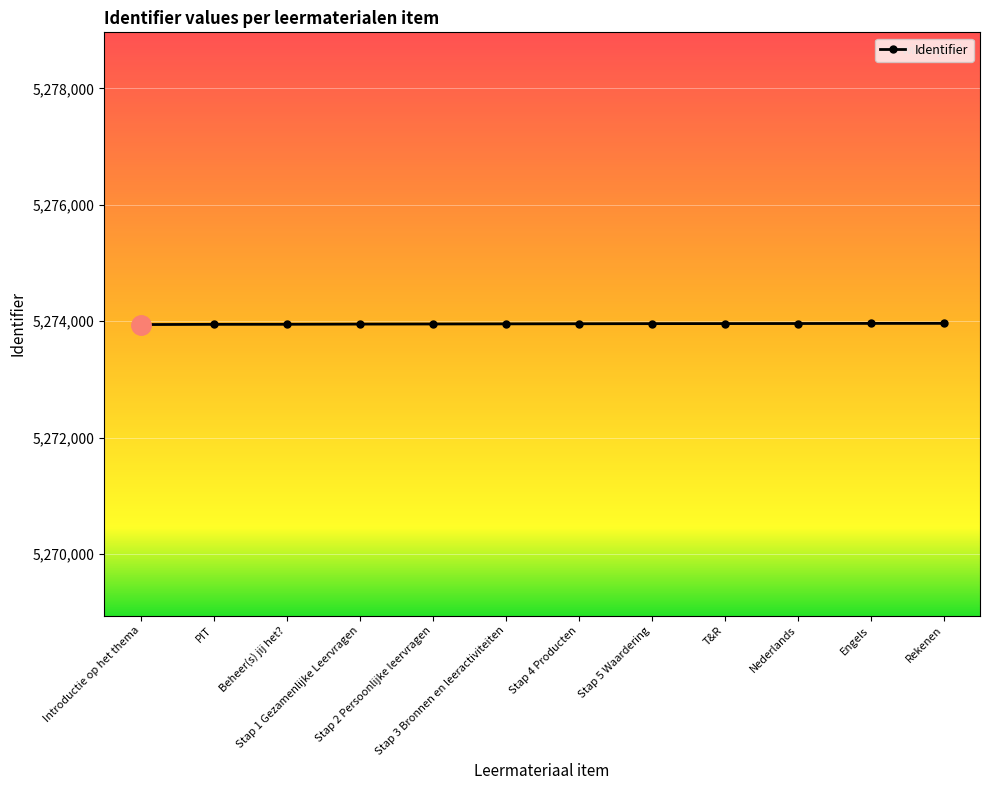

What is the difference between the maximum and second lowest values?

17